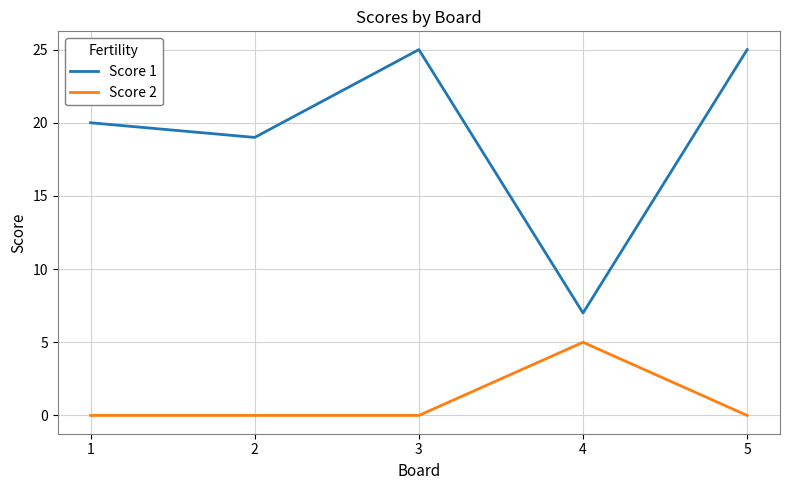

True or false: Score 1 and Score 2 intersect in this chart.

False